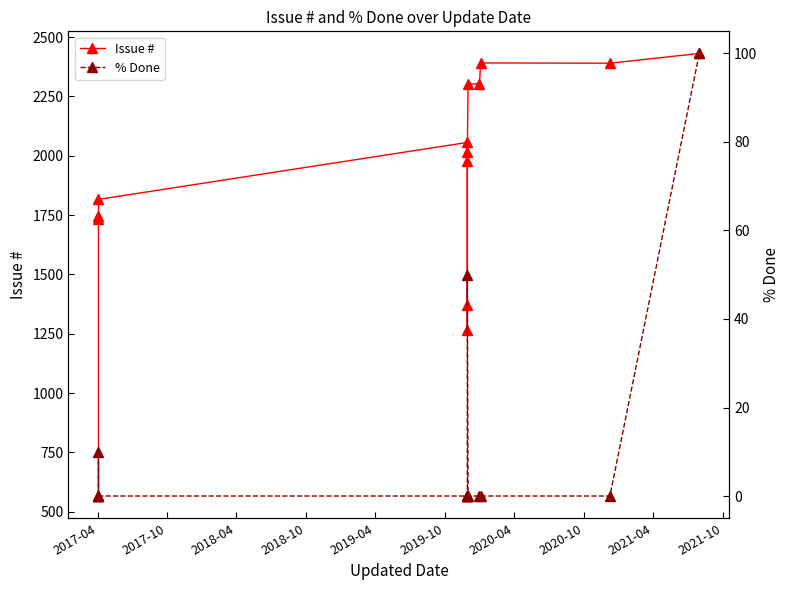

How many values in the Issue # series exceed 2015?

6